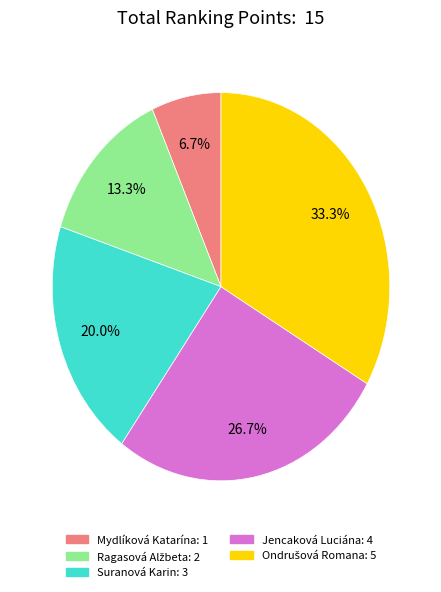

Which category has the smallest portion of the pie?

Mydlíková Katarína